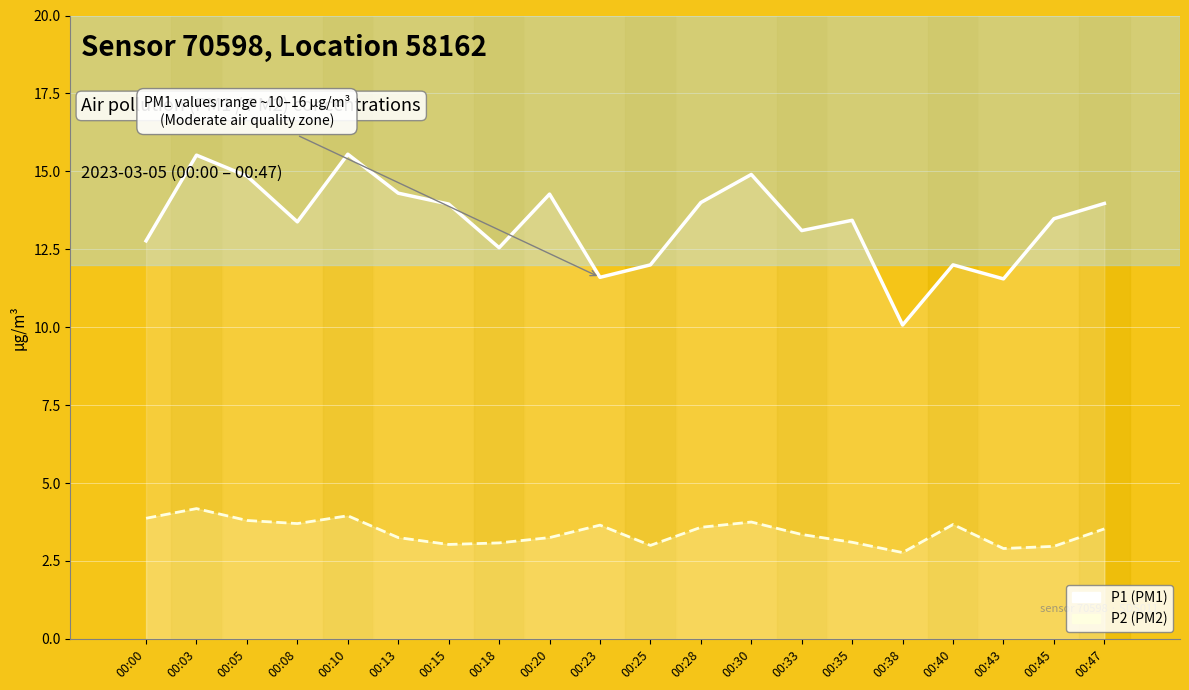

What is the difference between the maximum and minimum values in the P2 series?

1.4